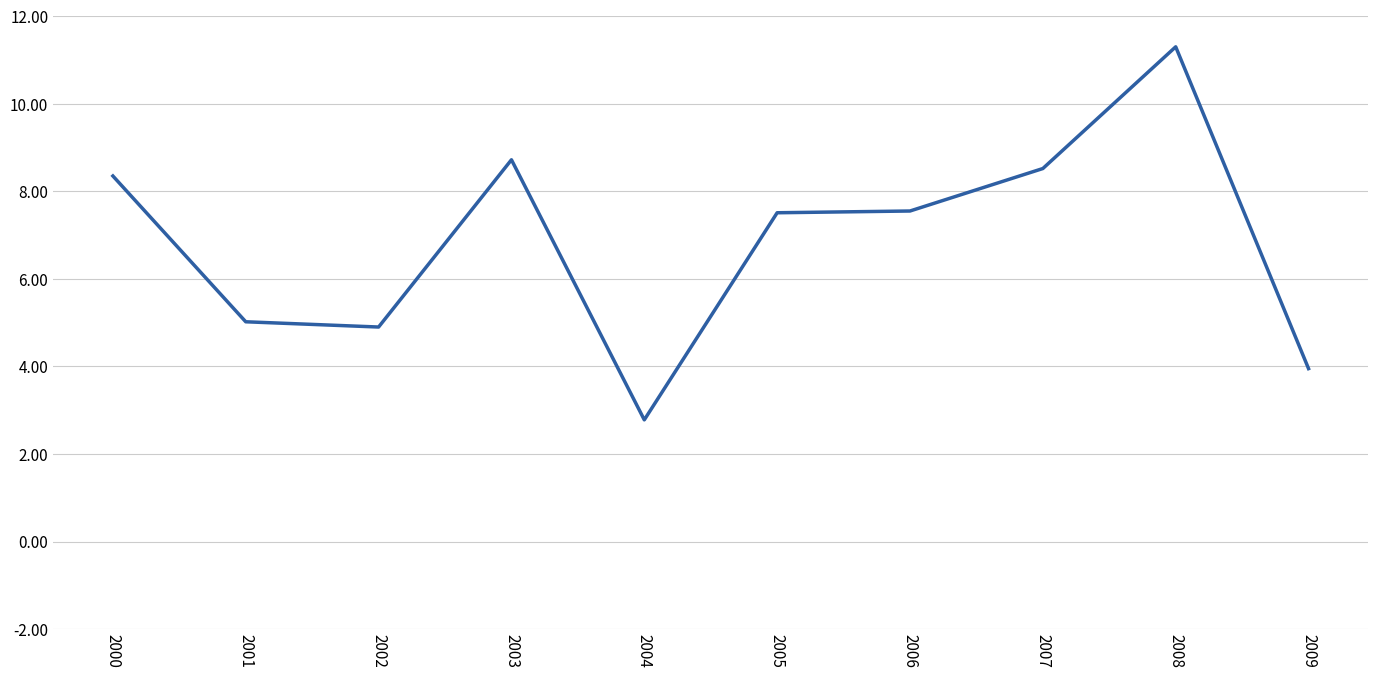

The chart shows a value of 8.5 at 2007. True or false?

True